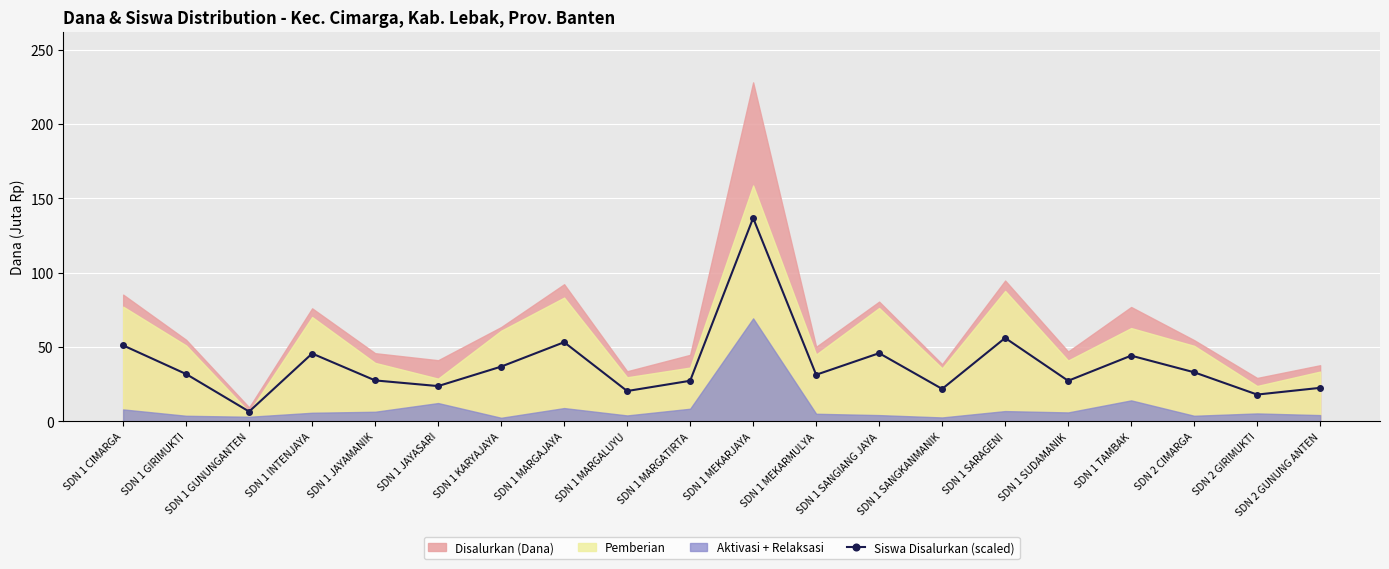

At which category does Siswa Disalurkan (scaled) reach its first local valley?

SDN 1 GUNUNGANTEN